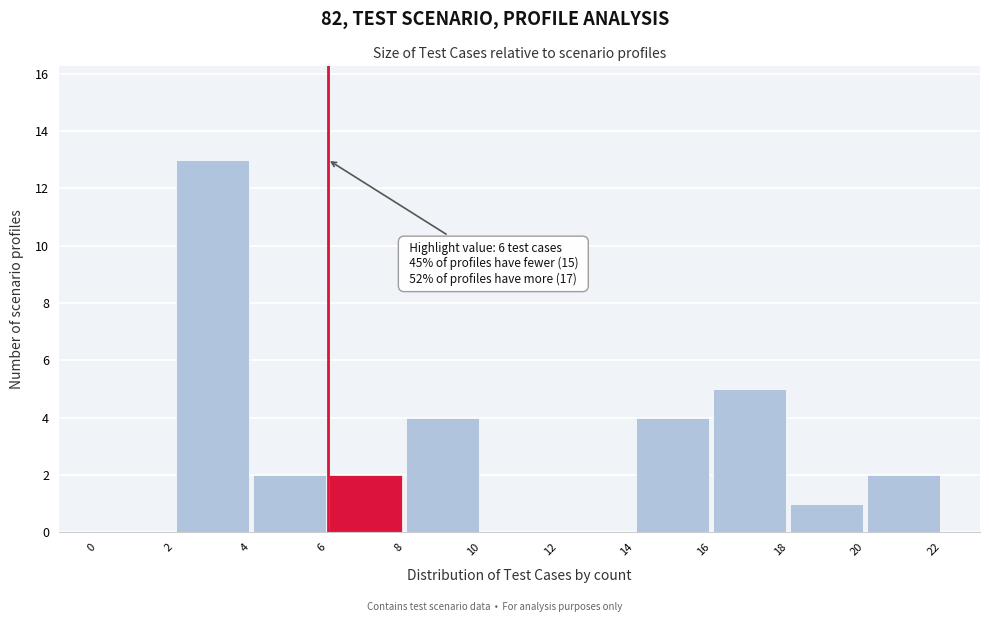

Which range on the x-axis has the tallest bar?

2 to 4